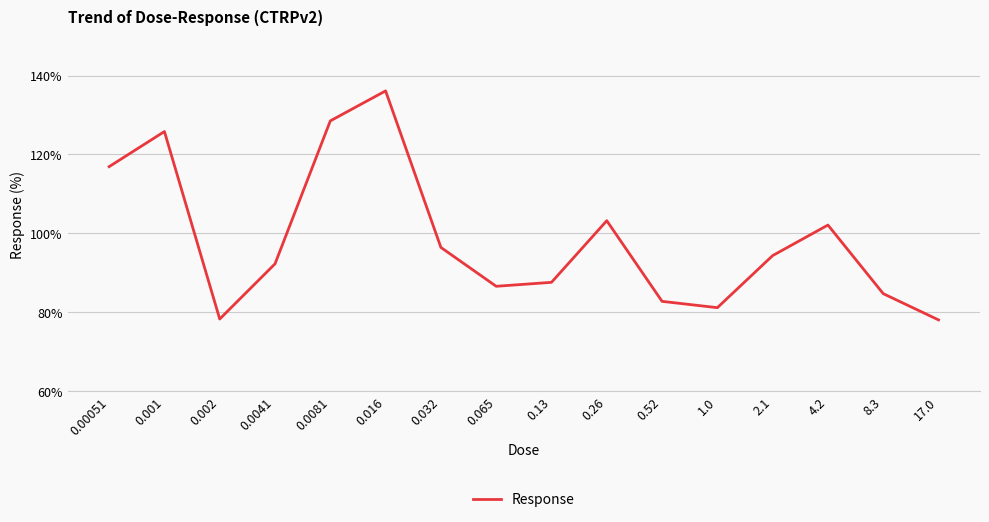

What is the minimum value shown in the chart?

78.1